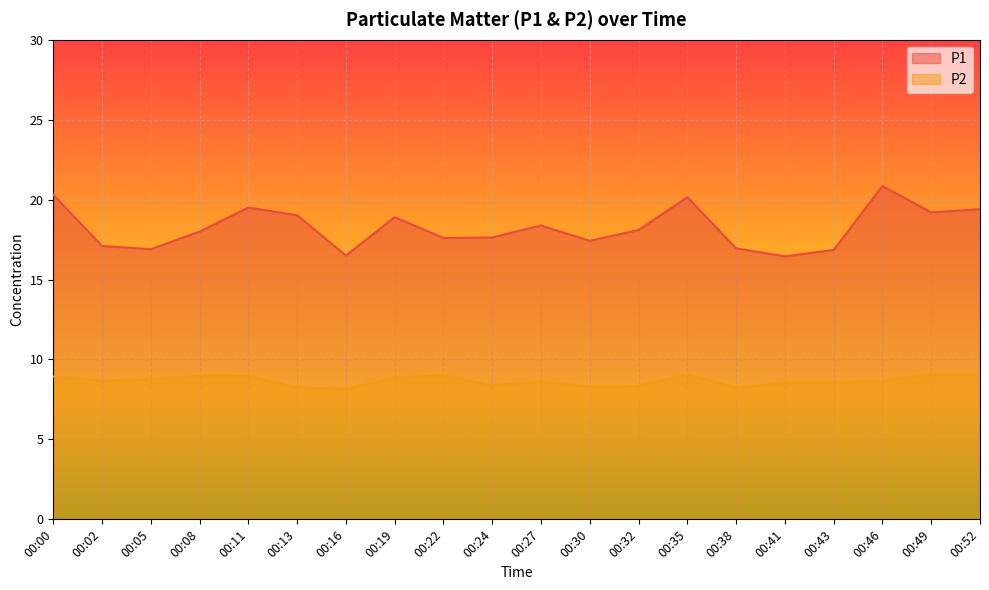

Rank the categories by P2 value from highest to lowest.

00:49, 00:52, 00:35, 00:22, 00:08, 00:11, 00:00, 00:19, 00:05, 00:02, 00:46, 00:27, 00:43, 00:41, 00:24, 00:32, 00:30, 00:13, 00:38, 00:16